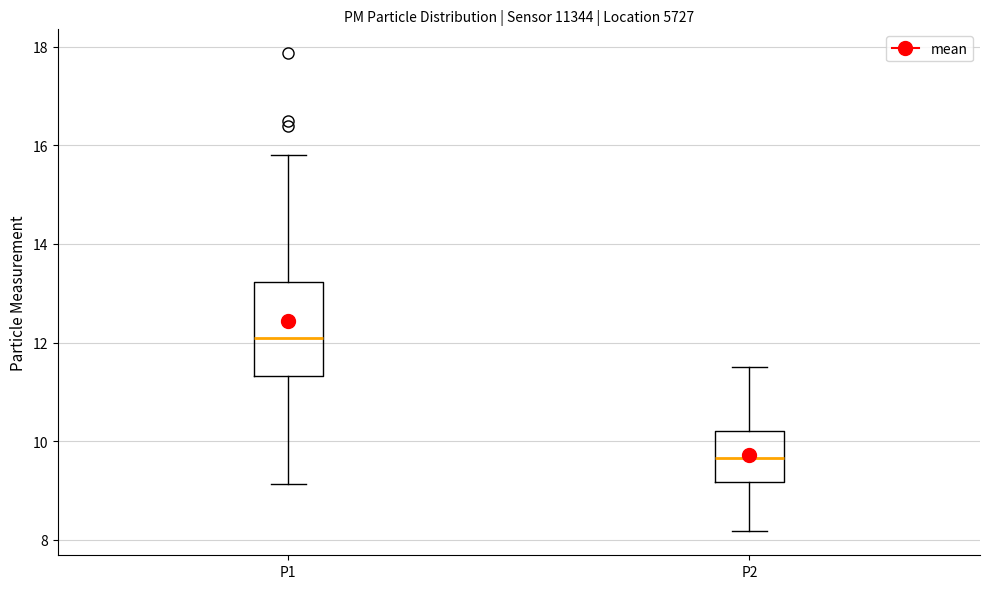

Where does the median line of the box for P1 sit on the y-axis? The values are not printed on the chart, so give them approximately, as read against the axis.

12.0